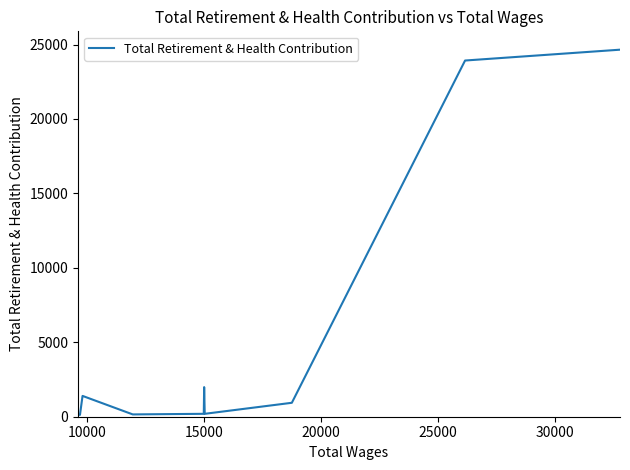

What is the difference between the second highest and minimum values?

23799